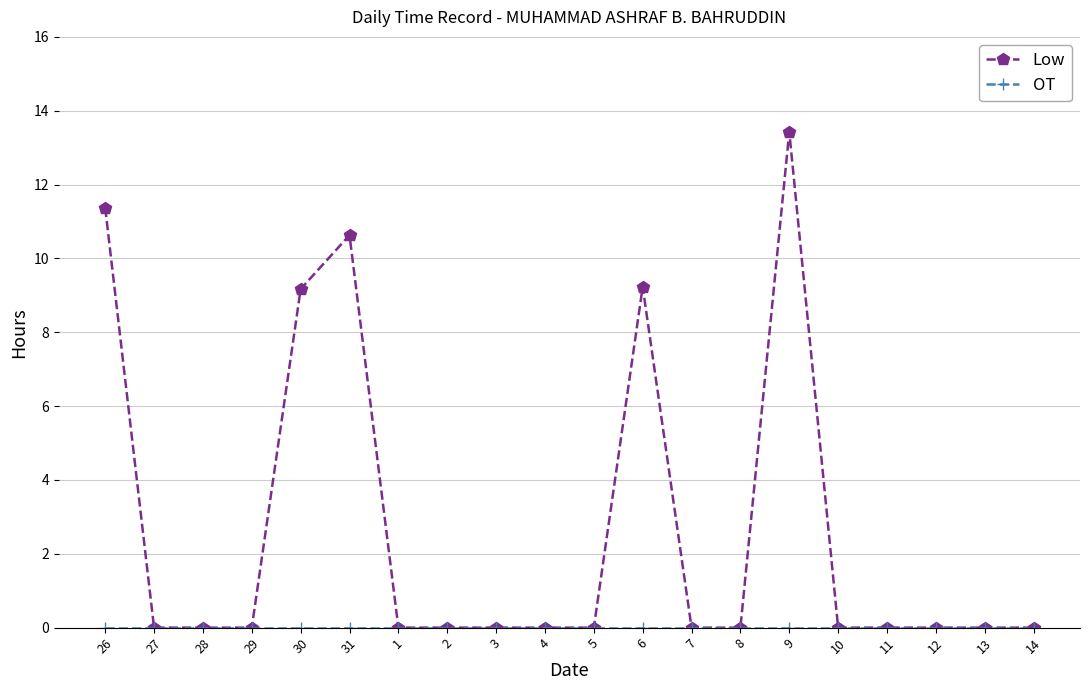

What is the greatest value displayed?

13.4